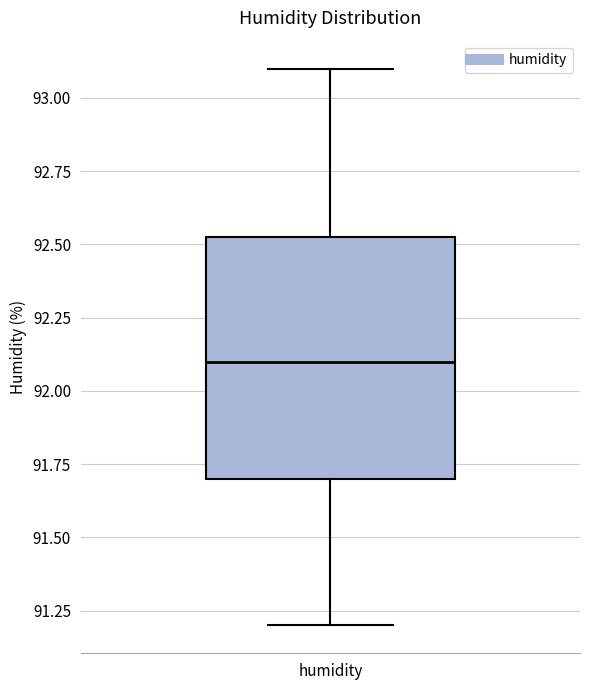

Where is the lower edge of the box for humidity on the y-axis? The values are not printed on the chart, so give them approximately, as read against the axis.

91.70